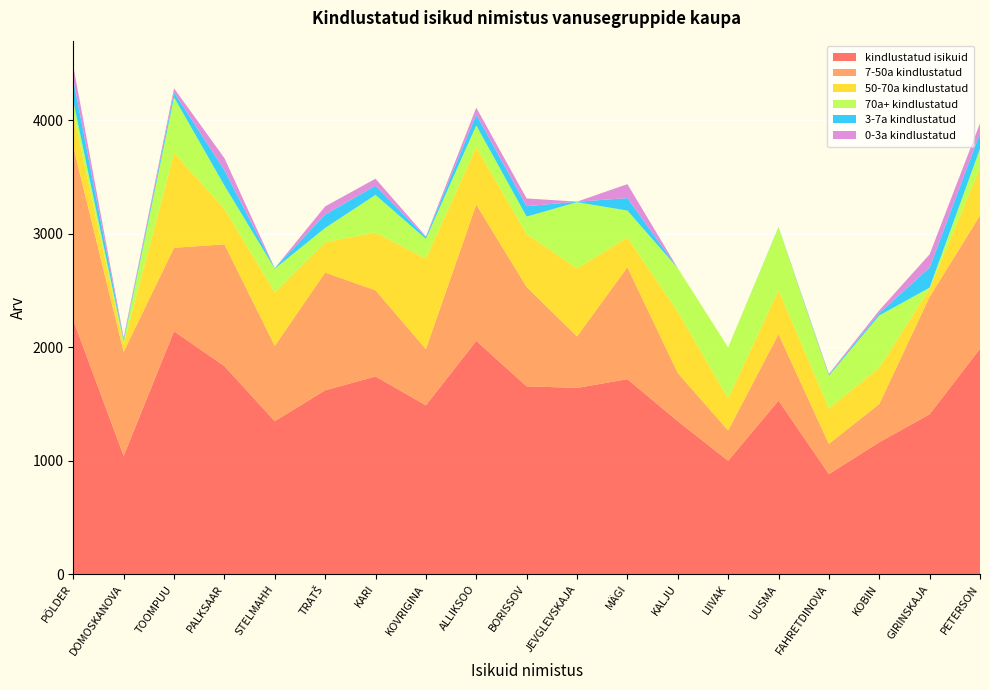

Reading right to left, transcribe all the data shown in this chart.

7-50a kindlustatud: PETERSON=1174	GIRINSKAJA=1034	KOBIN=337	FAHRETDINOVA=266	UUSMA=585	LIIVAK=267	KALJU=424	MÄGI=986	JEVGLEVSKAJA=453	BORISSOV=875	ALLIKSOO=1201	KOVRIGINA=495	KARI=759	TRATŠ=1037	STELMAHH=663	PALKSAAR=1073	TOOMPUU=735	DOMOSKANOVA=916	PÕLDER=1527
kindlustatud isikuid: PETERSON=1986	GIRINSKAJA=1409	KOBIN=1162	FAHRETDINOVA=882	UUSMA=1529	LIIVAK=999	KALJU=1348	MÄGI=1718	JEVGLEVSKAJA=1641	BORISSOV=1655	ALLIKSOO=2055	KOVRIGINA=1488	KARI=1742	TRATŠ=1620	STELMAHH=1348	PALKSAAR=1833	TOOMPUU=2140	DOMOSKANOVA=1042	PÕLDER=2238
50-70a kindlustatud: PETERSON=420	GIRINSKAJA=73	KOBIN=319	FAHRETDINOVA=314	UUSMA=388	LIIVAK=284	KALJU=540	MÄGI=263	JEVGLEVSKAJA=600	BORISSOV=466	ALLIKSOO=506	KOVRIGINA=797	KARI=509	TRATŠ=268	STELMAHH=472	PALKSAAR=313	TOOMPUU=836	DOMOSKANOVA=64	PÕLDER=301
70a+ kindlustatud: PETERSON=167	GIRINSKAJA=8	KOBIN=461	FAHRETDINOVA=286	UUSMA=553	LIIVAK=448	KALJU=384	MÄGI=236	JEVGLEVSKAJA=583	BORISSOV=154	ALLIKSOO=191	KOVRIGINA=174	KARI=331	TRATŠ=125	STELMAHH=208	PALKSAAR=205	TOOMPUU=490	DOMOSKANOVA=30	PÕLDER=101
3-7a kindlustatud: PETERSON=138	GIRINSKAJA=177	KOBIN=20	FAHRETDINOVA=9	UUSMA=3	LIIVAK=0	KALJU=0	MÄGI=110	JEVGLEVSKAJA=4	BORISSOV=92	ALLIKSOO=95	KOVRIGINA=14	KARI=81	TRATŠ=118	STELMAHH=5	PALKSAAR=135	TOOMPUU=43	DOMOSKANOVA=14	PÕLDER=191
0-3a kindlustatud: PETERSON=87	GIRINSKAJA=117	KOBIN=25	FAHRETDINOVA=7	UUSMA=0	LIIVAK=0	KALJU=0	MÄGI=123	JEVGLEVSKAJA=1	BORISSOV=68	ALLIKSOO=62	KOVRIGINA=8	KARI=62	TRATŠ=72	STELMAHH=0	PALKSAAR=107	TOOMPUU=36	DOMOSKANOVA=18	PÕLDER=118